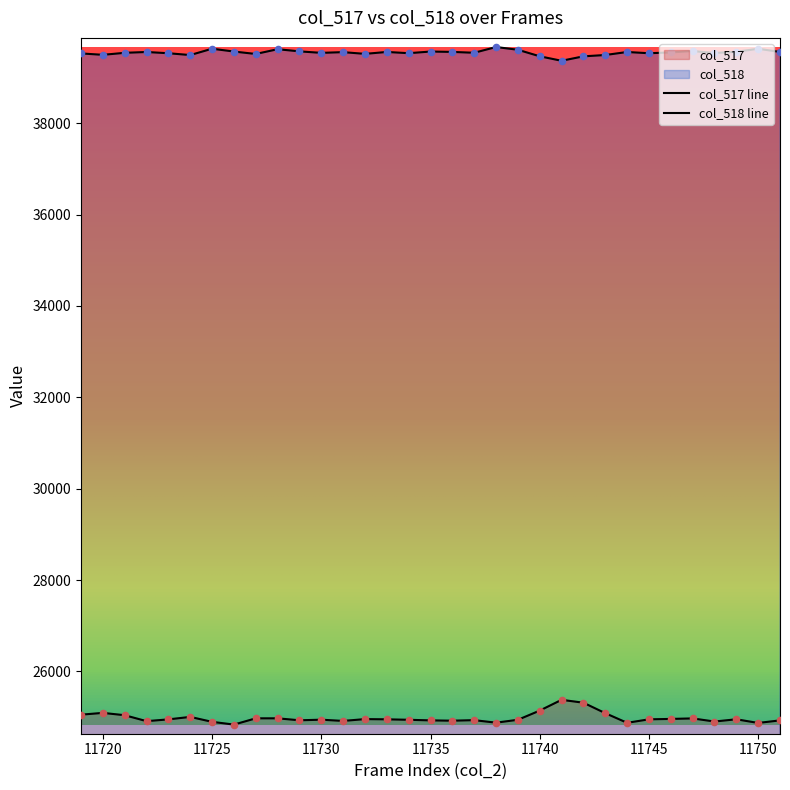

At how many categories does at least one series exceed 28079?

33